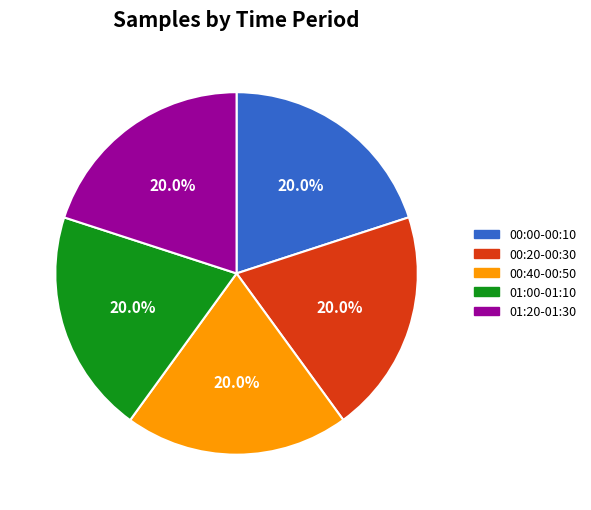

To the nearest percent, what is the average slice percentage?

20%